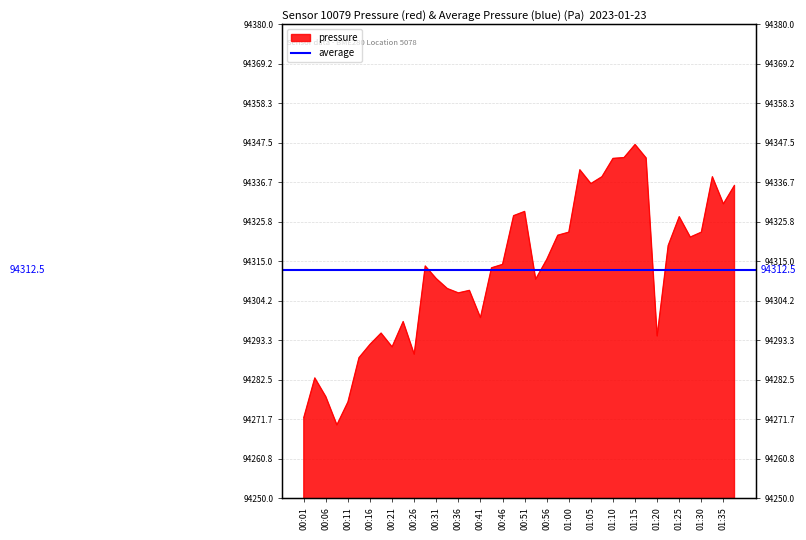

Rank the categories by value from highest to lowest.

01:15, 01:13, 01:18, 01:10, 01:03, 01:08, 01:32, 01:05, 01:37, 01:35, 00:51, 00:48, 01:25, 01:00, 01:30, 00:58, 01:28, 01:23, 00:56, 00:46, 00:28, 00:43, 00:31, 00:53, 00:33, 00:38, 00:36, 00:41, 00:23, 00:19, 01:20, 00:16, 00:21, 00:26, 00:14, 00:04, 00:06, 00:11, 00:01, 00:09